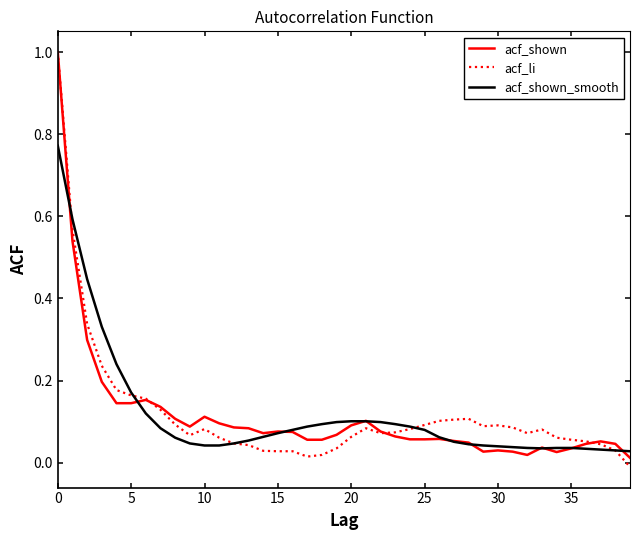

True or false: acf_li has more than 0 points higher than both neighbors.

True